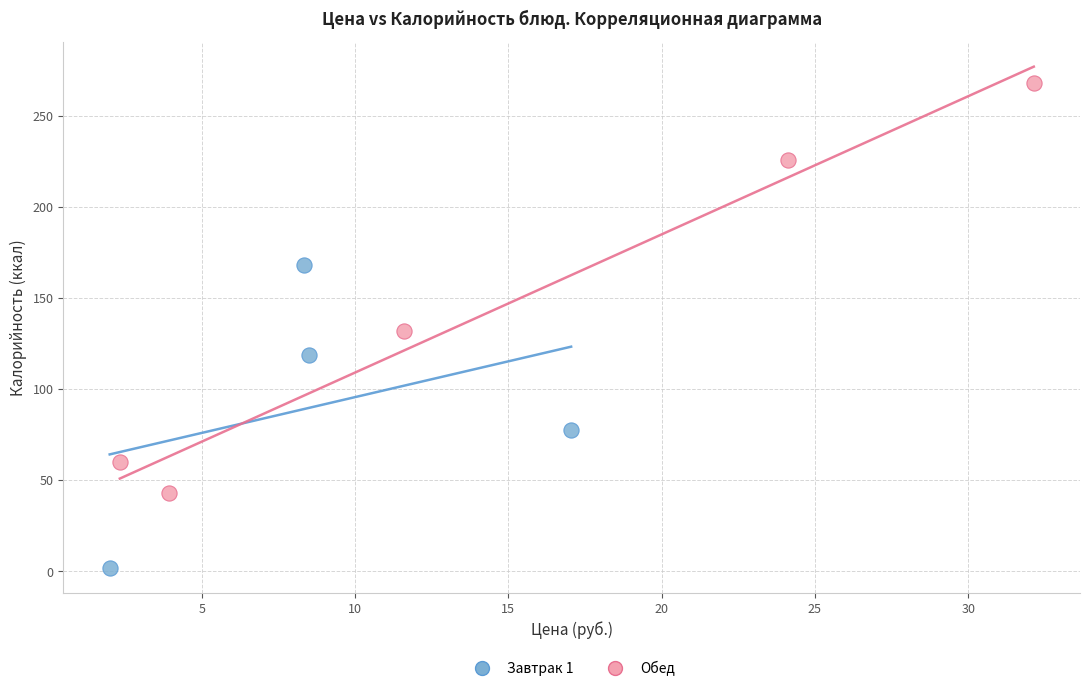

Which series reaches the minimum Y coordinate?

Завтрак 1